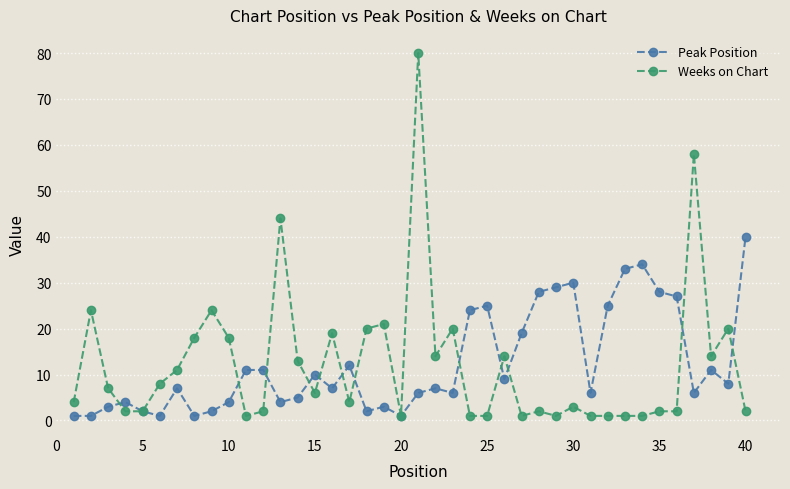

List the series in order of their peak value, lowest first.

Peak Position, Weeks on Chart